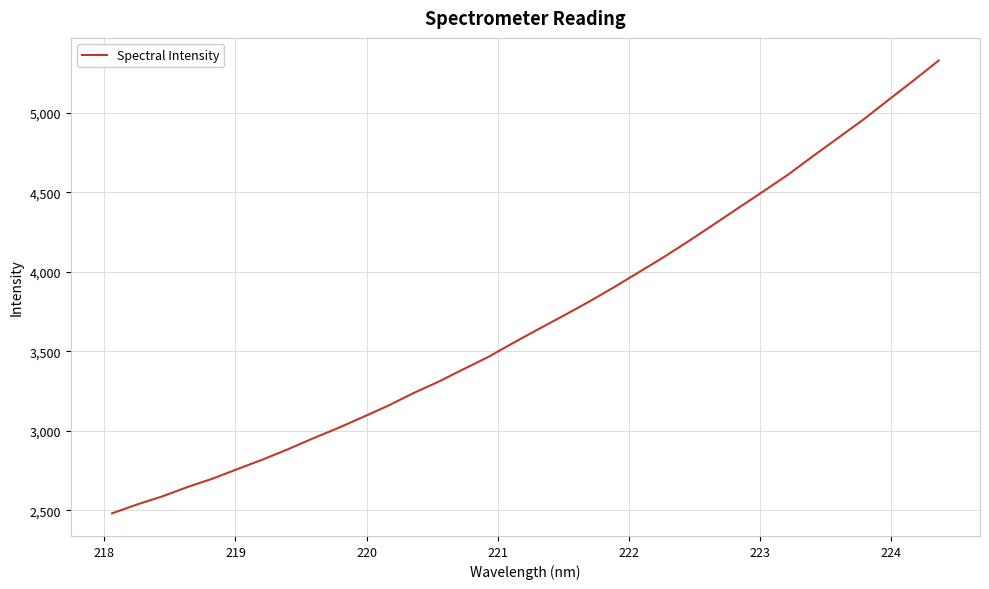

What is the smallest value displayed?

2481.6